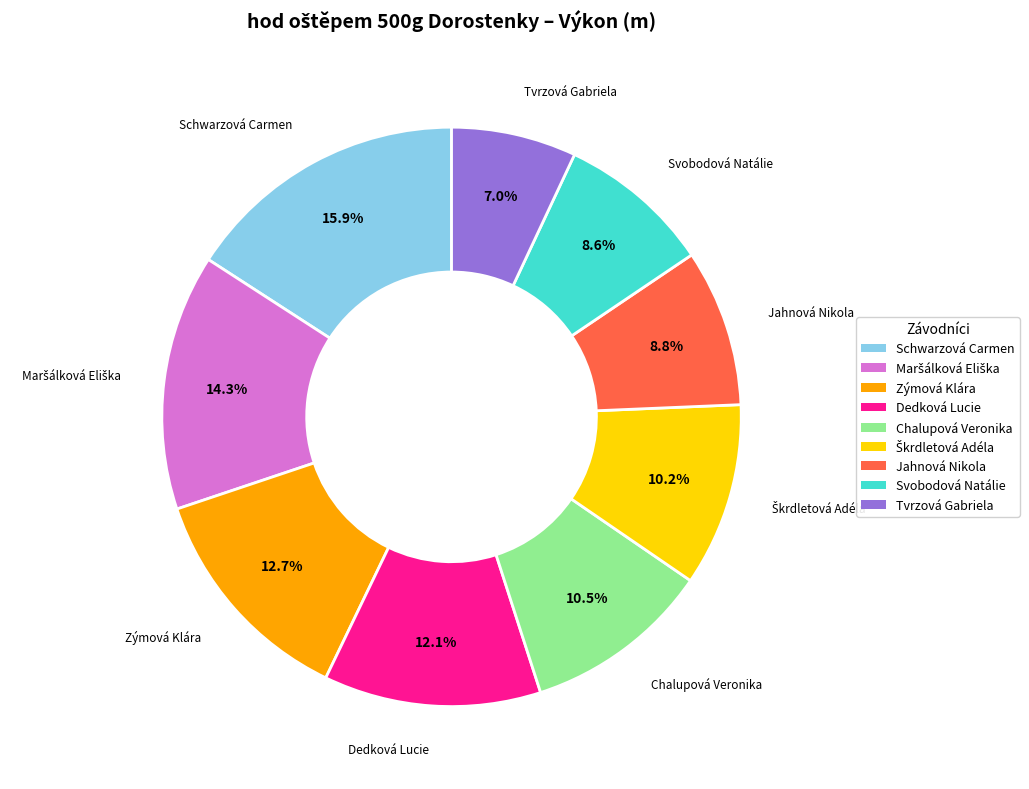

Approximately how many times larger is the value at Jahnová Nikola compared to Dedková Lucie?

0.7